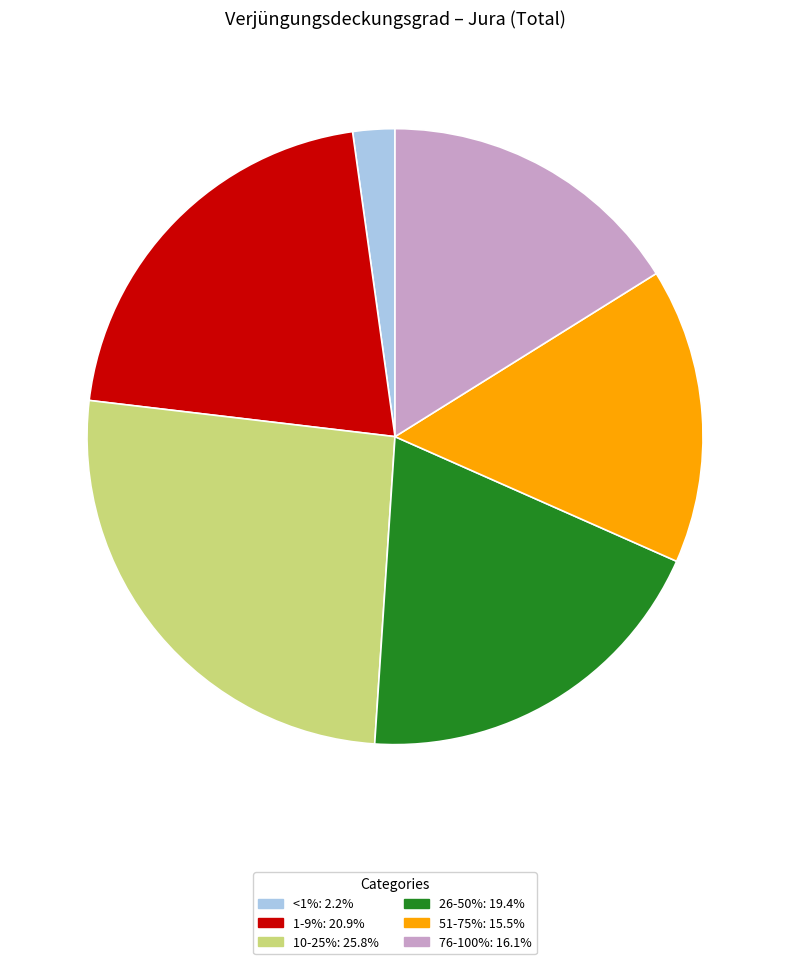

Combined, do 26-50% and 76-100% account for over 50%?

No